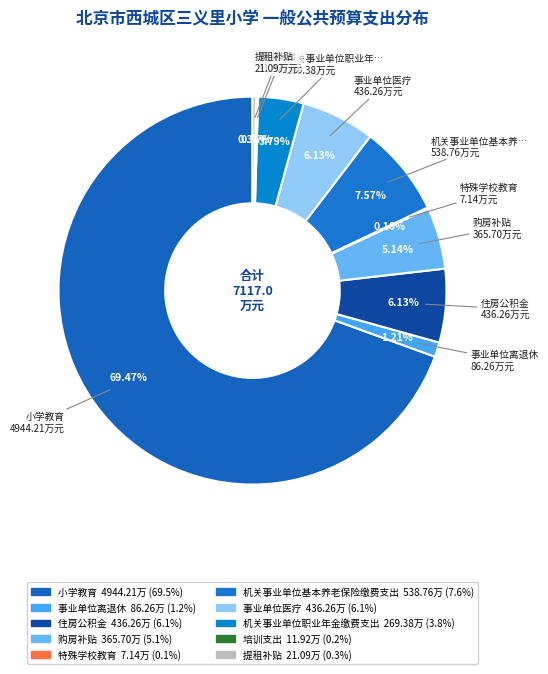

What is the total percentage of 事业单位医疗 and 提租补贴?

6.4%